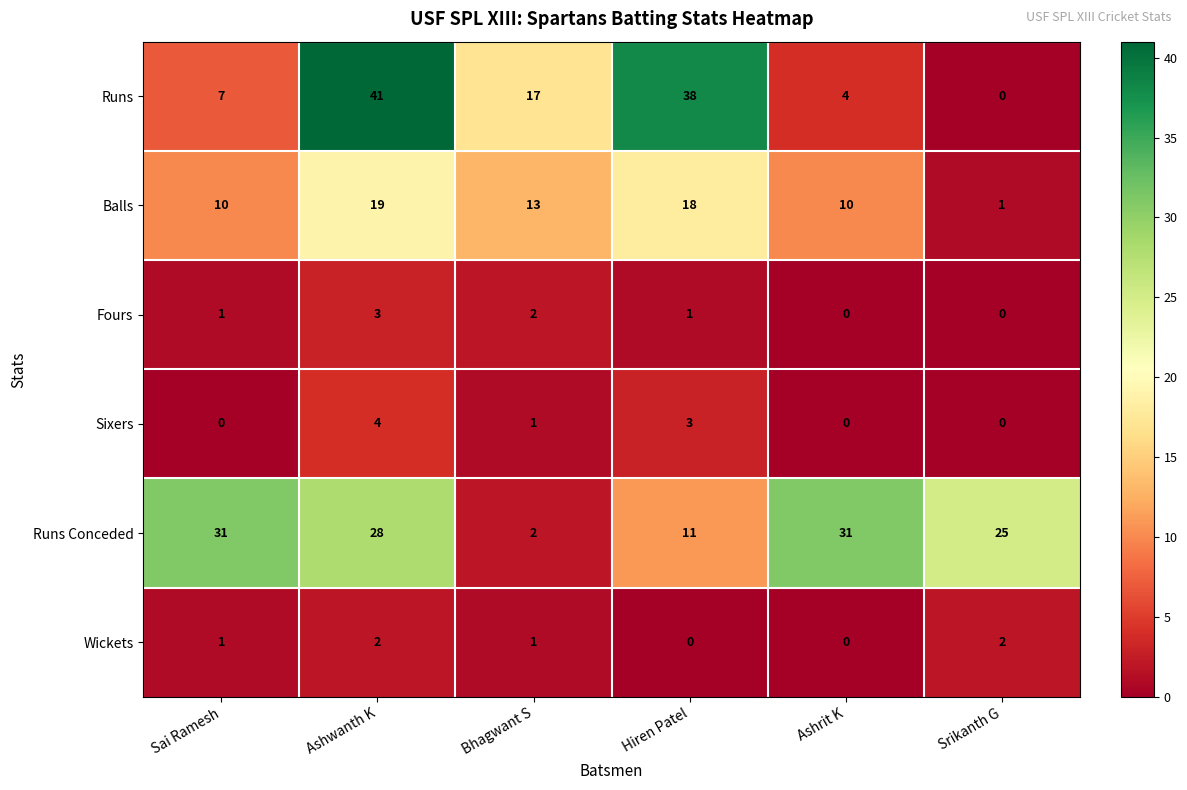

How many data points does each series have?

6